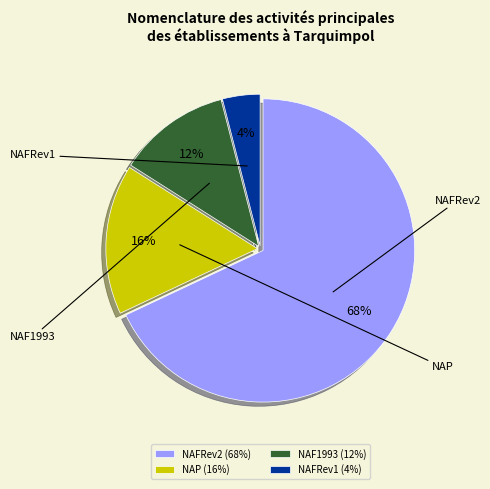

Is NAFRev2 the majority of the pie?

Yes